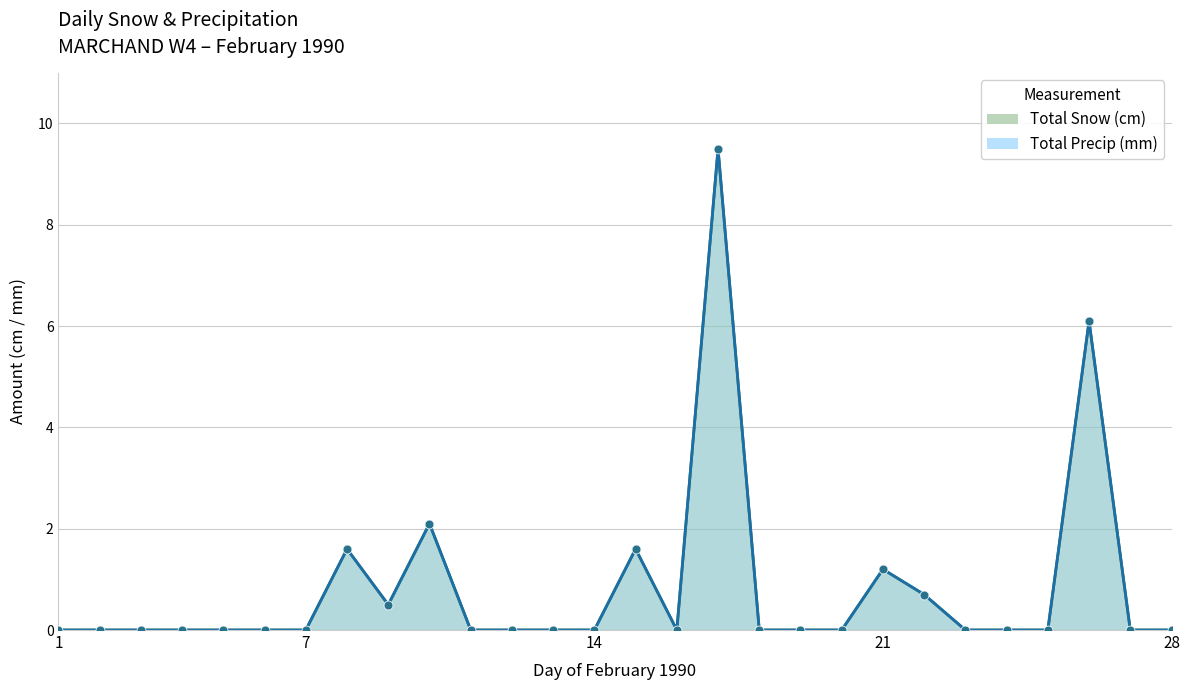

Which series reaches the maximum Y coordinate?

Total Snow (cm)